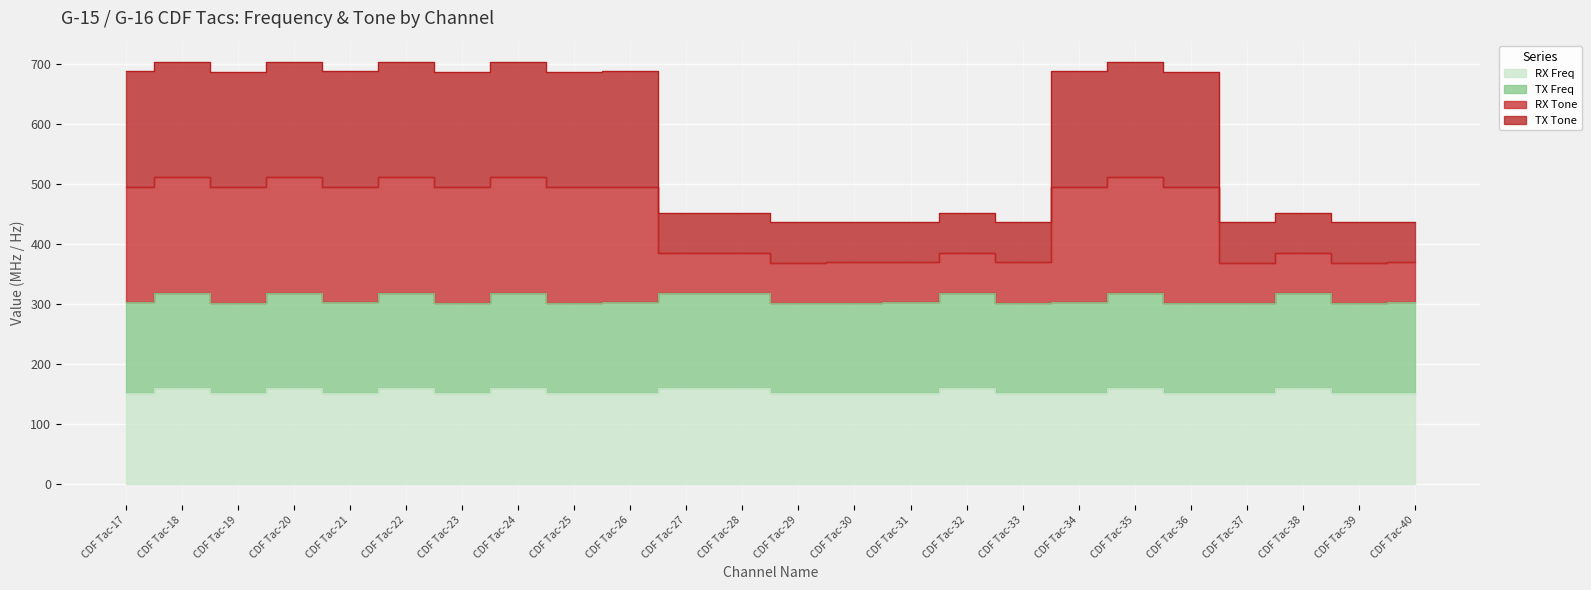

True or false: TX Freq and RX Freq intersect in this chart.

False